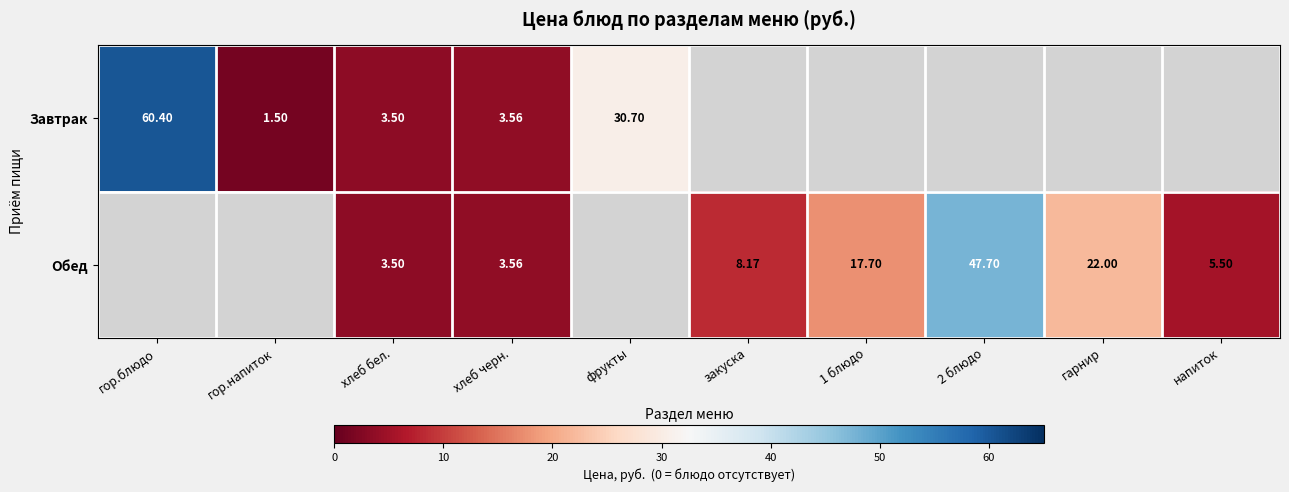

What is the maximum value for Завтрак?

60.4